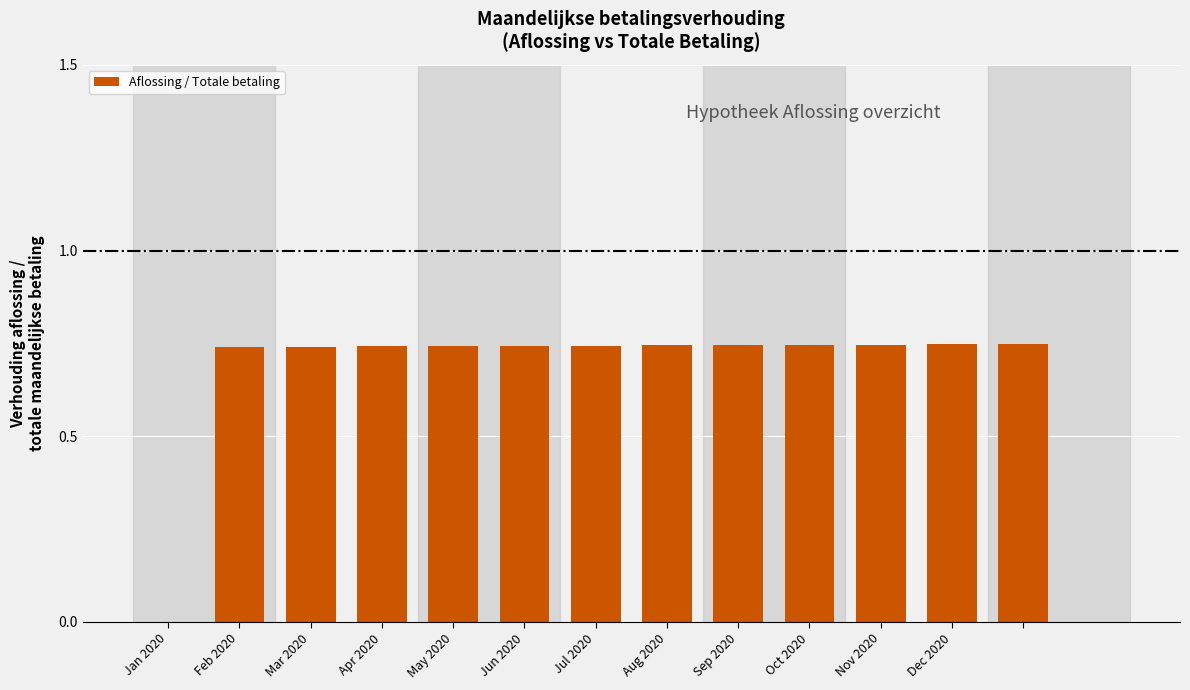

What is the sum of all values?

8.9